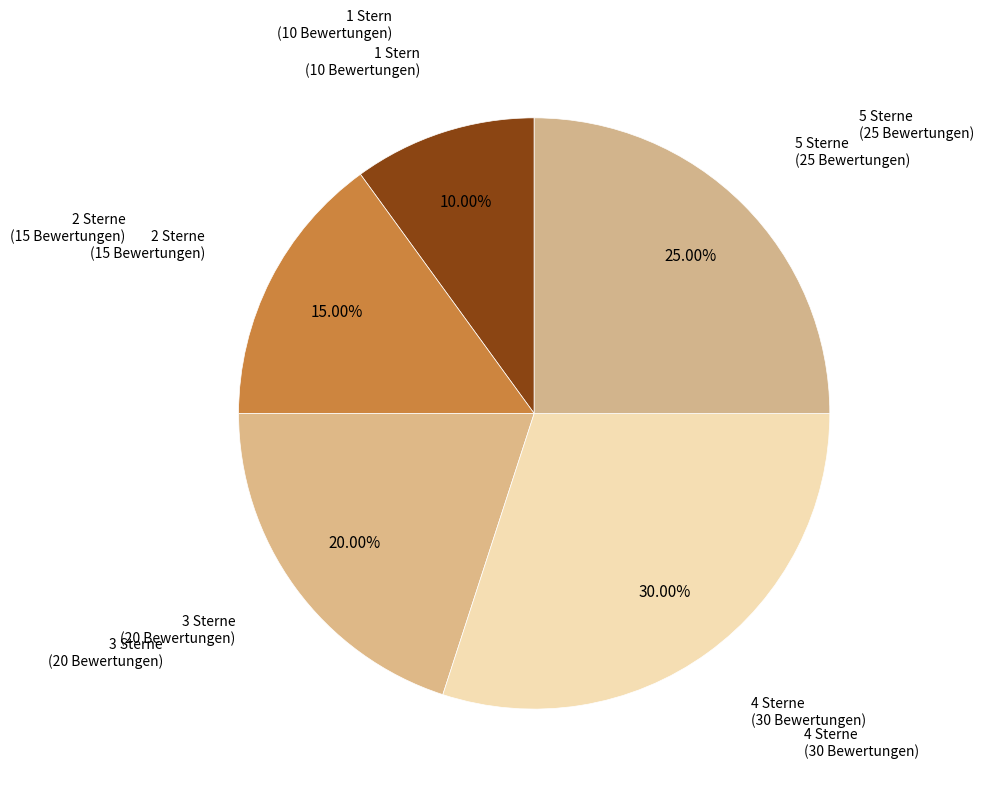

What is the ratio of the value at 2 Sterne to the value at 5 Sterne?

0.6